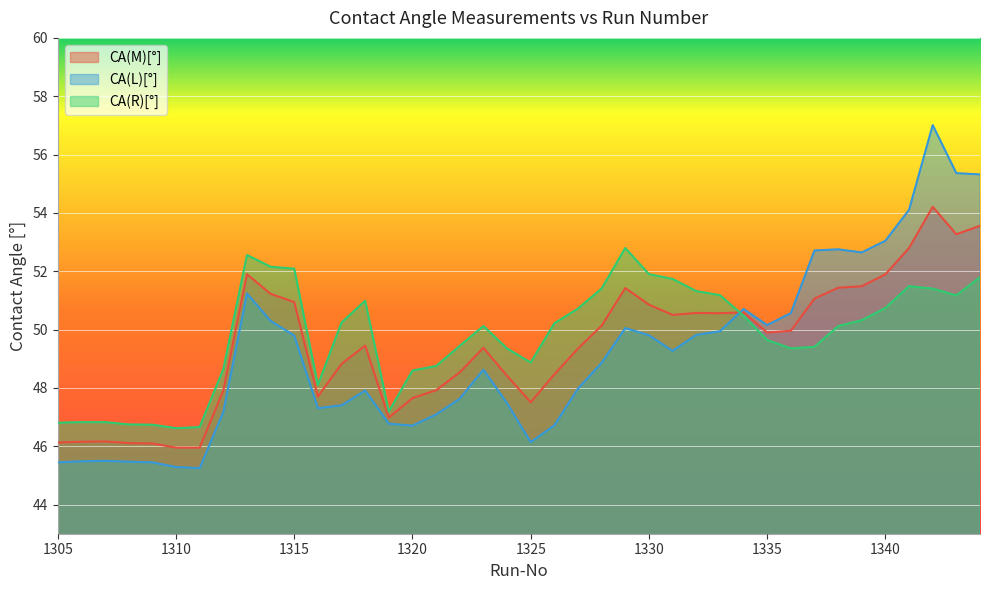

What is the difference between the CA(M)[°] values at 1330 and 1305?

4.7